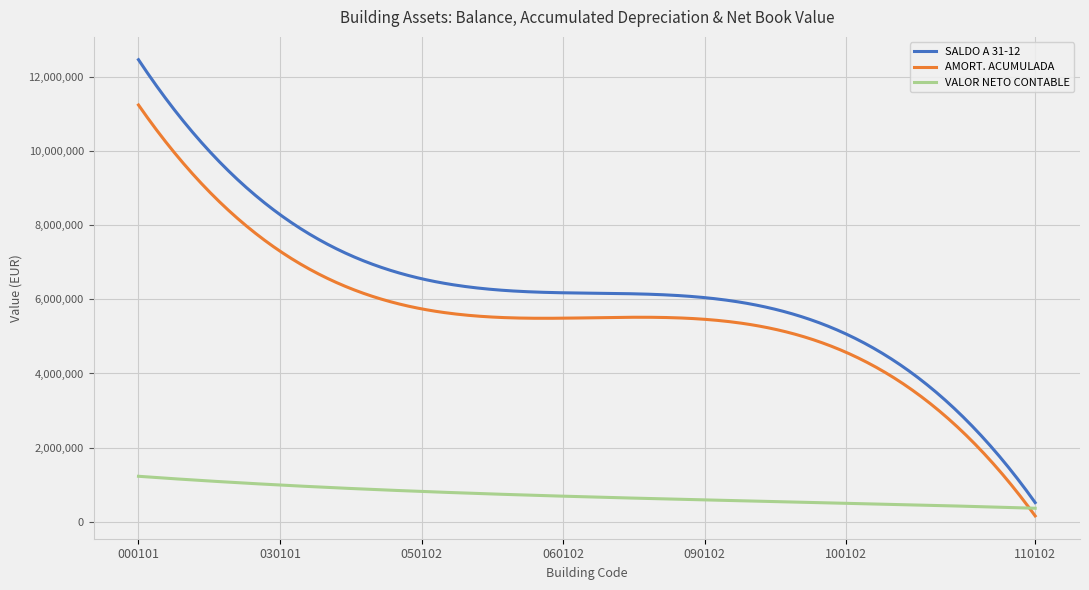

What is the greatest value displayed?

12476374.3